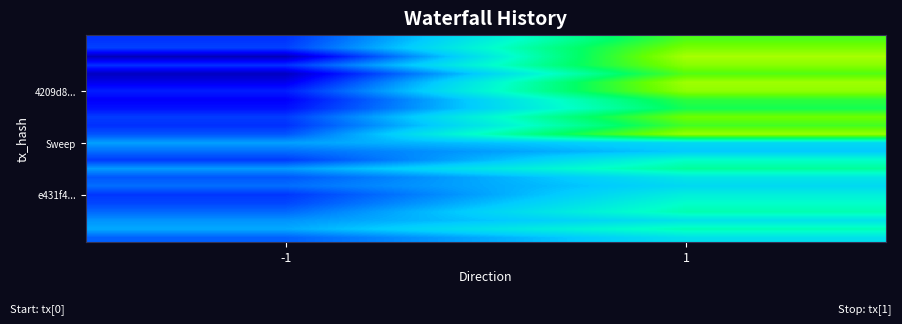

What is the minimum value shown in the chart?

-2.2